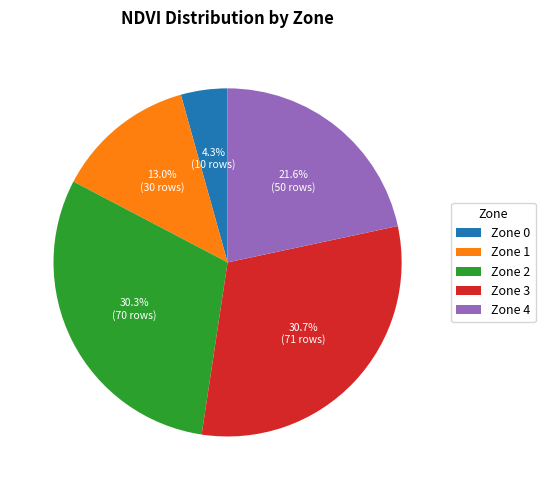

What is the smallest slice in the pie chart?

Zone 0